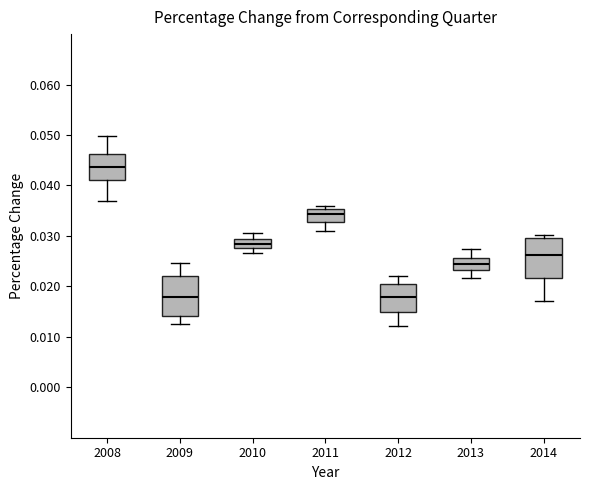

Where is the lower edge of the box at x = 2010 on the y-axis? The values are not printed on the chart, so give them approximately, as read against the axis.

0.028